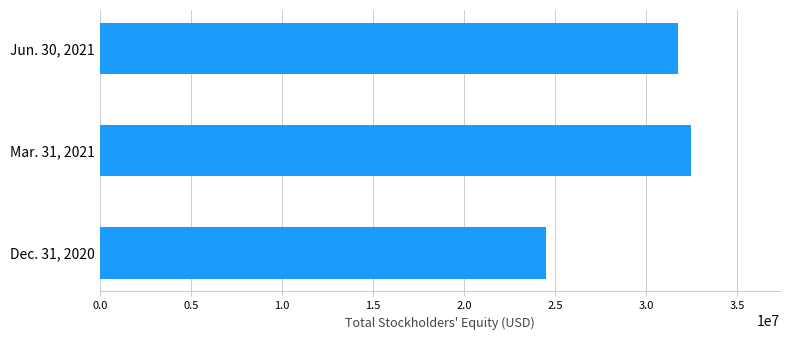

What is the sum of all values?

88728745